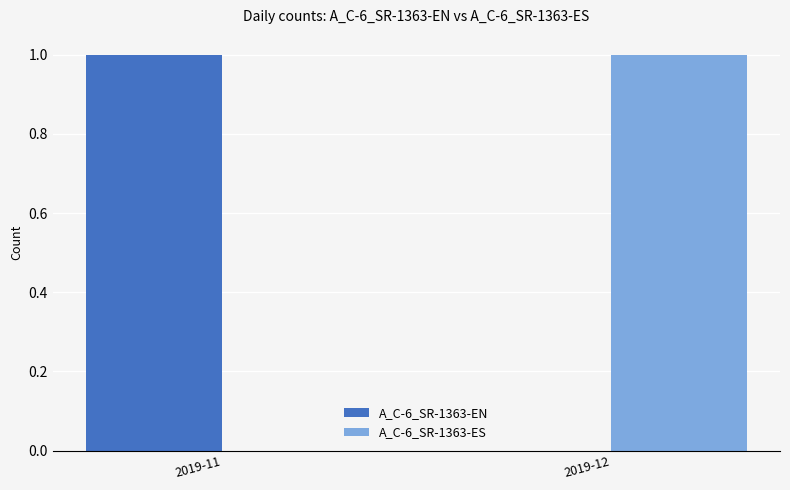

Reading right to left, what are all the values shown in this chart?

A_C-6_SR-1363-EN: 0	1
A_C-6_SR-1363-ES: 1	0